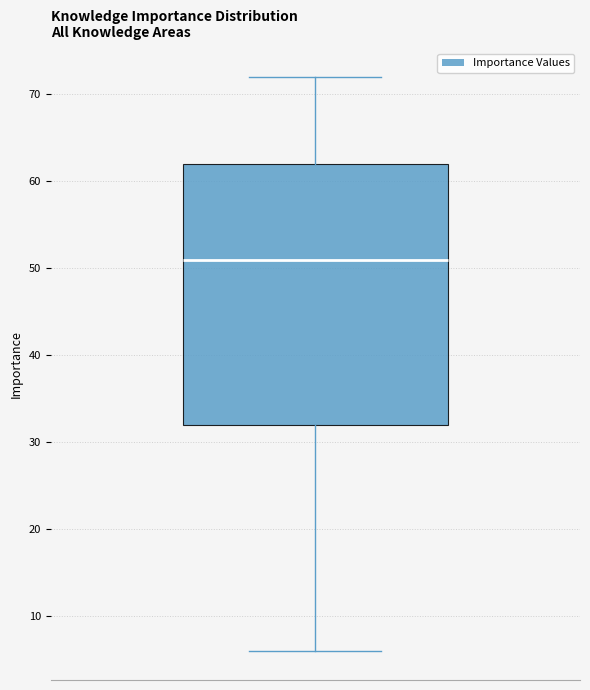

Read this box plot against the y-axis: the position of the median line, the range covered by the box, and the ends of both whiskers. The values are not printed on the chart, so give them approximately, as read against the axis.

median 51, box 32 to 62, whiskers 6 to 72